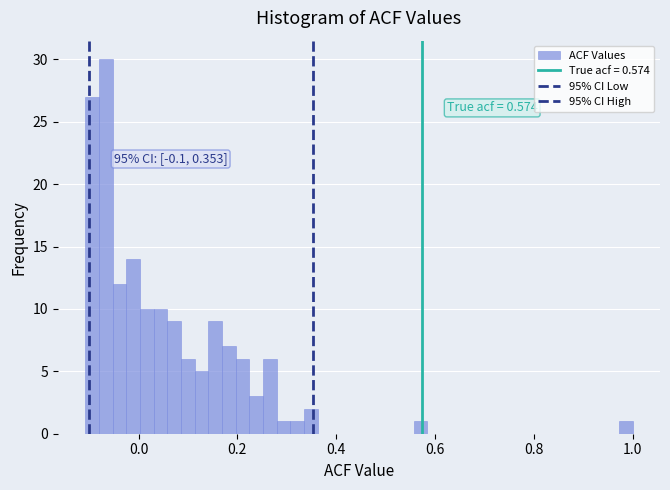

Around what value on the x-axis is the tallest bar? Give the approximate position of its centre, as read against the axis.

-0.06